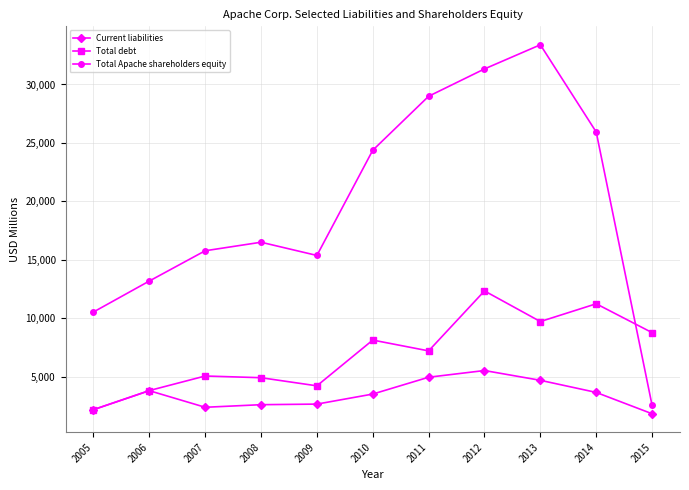

In Total debt, how many points are higher than both neighbors (excluding endpoints)?

4